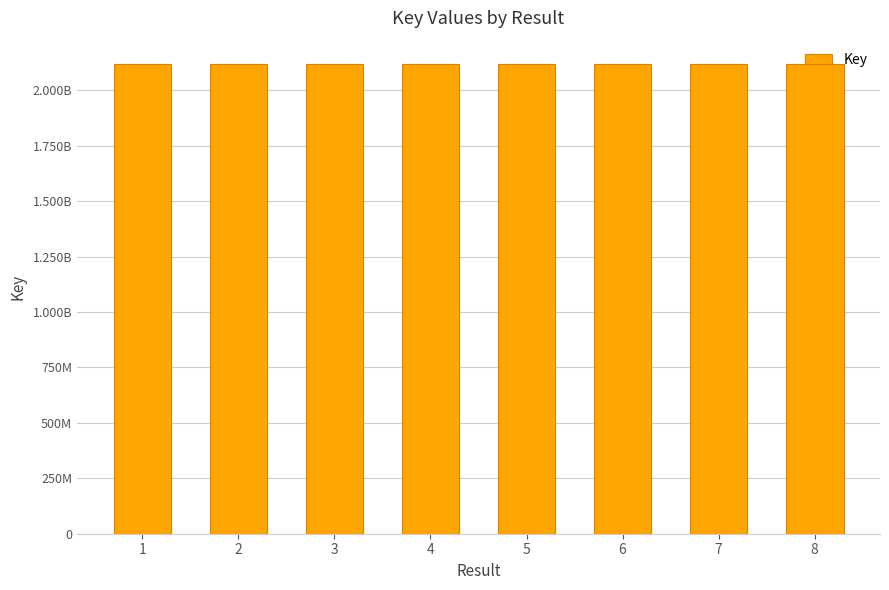

Does the chart contain any negative values?

No